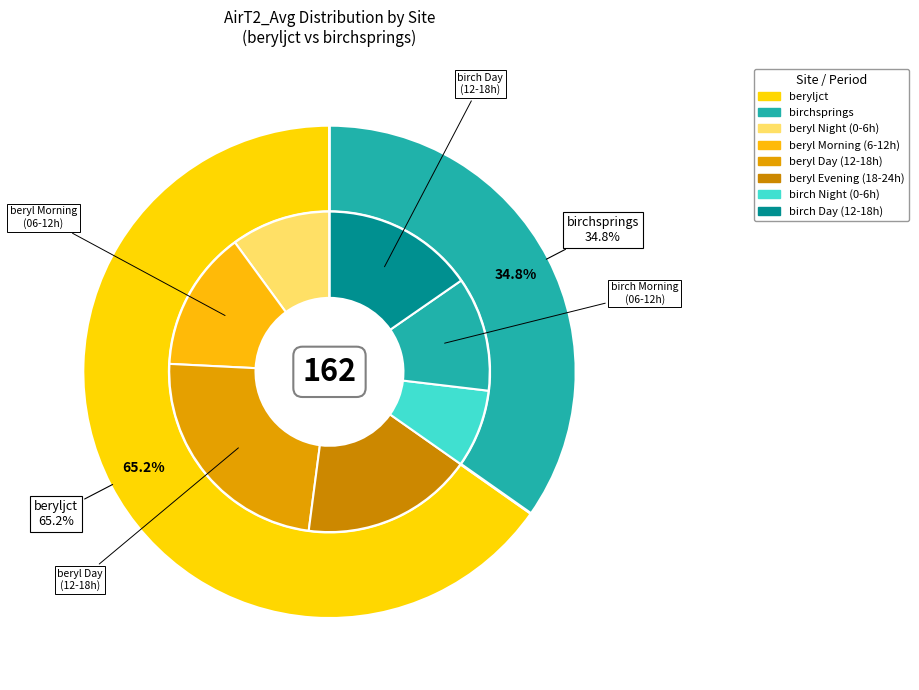

To the nearest percent, what is the combined percentage of beryljct and birchsprings?

100%